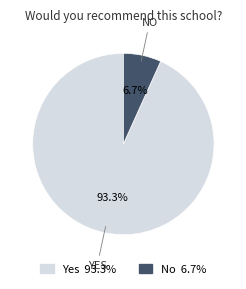

To the nearest percent, what percentage of the pie is No?

7%